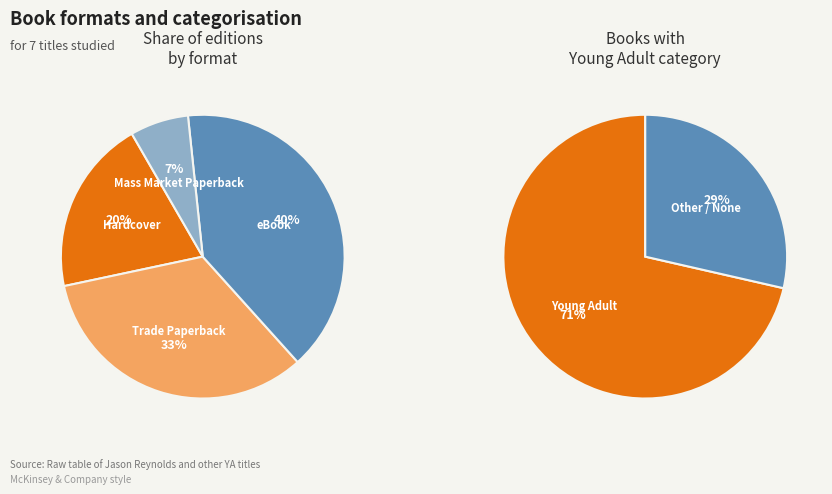

True or false: Mass Market Paperback accounts for 7% of the total.

True